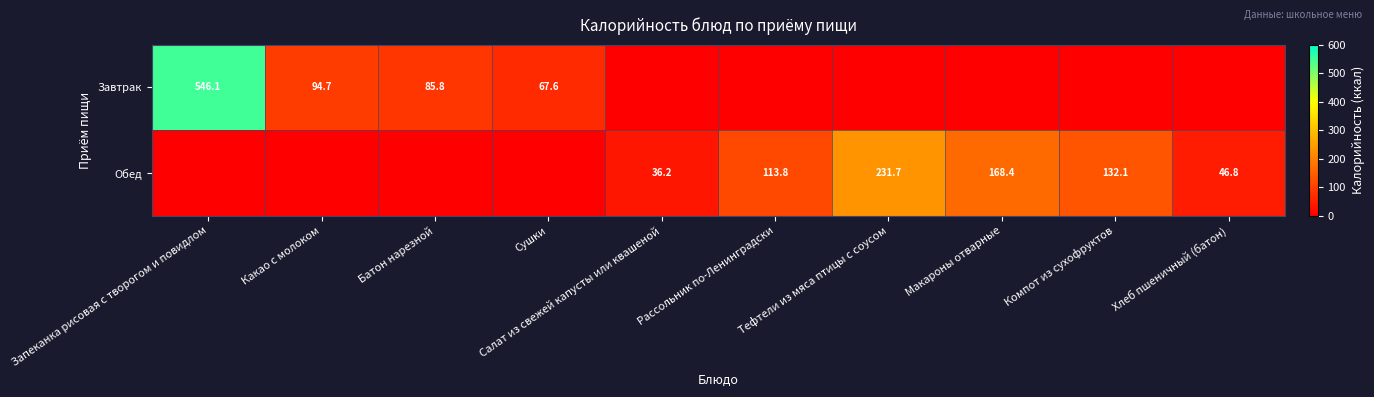

Is the value of Завтрак at Запеканка рисовая с творогом и повидлом greater than the value of Обед at Хлеб пшеничный (батон)?

Yes